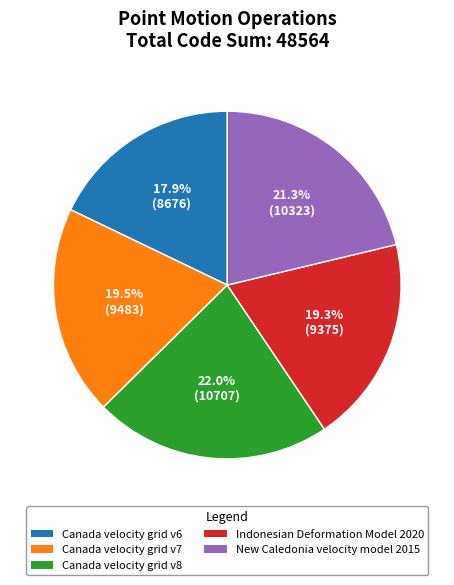

Count the number of slices in the pie.

5